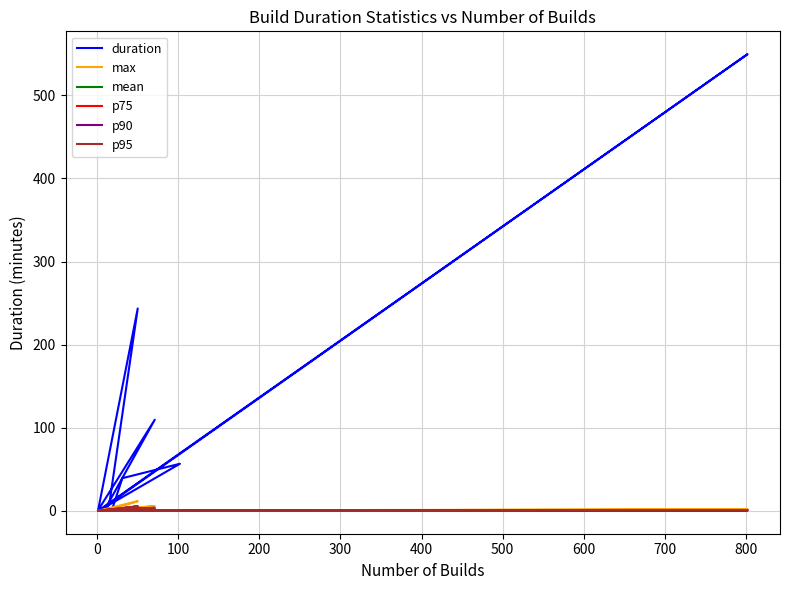

What is the highest value of the p95 series?

5.6